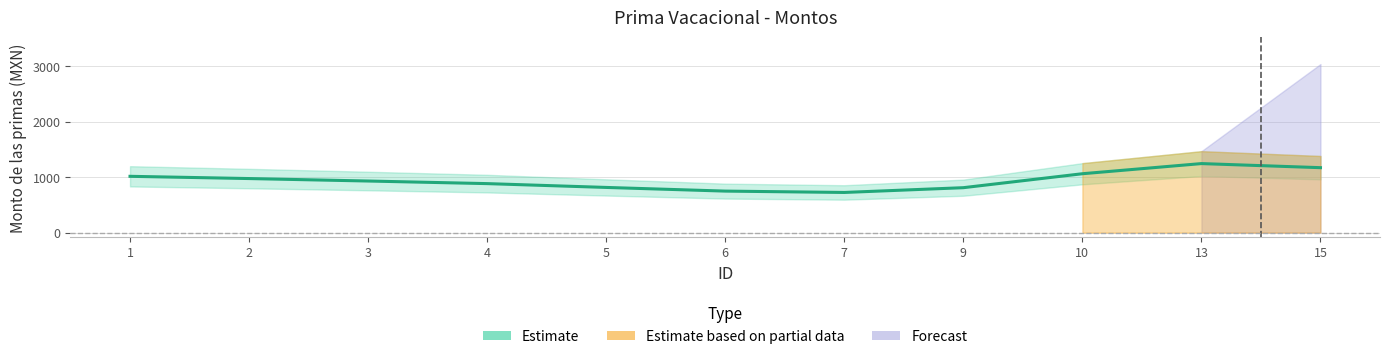

The chart shows a value of 814.1 at 5. True or false?

True